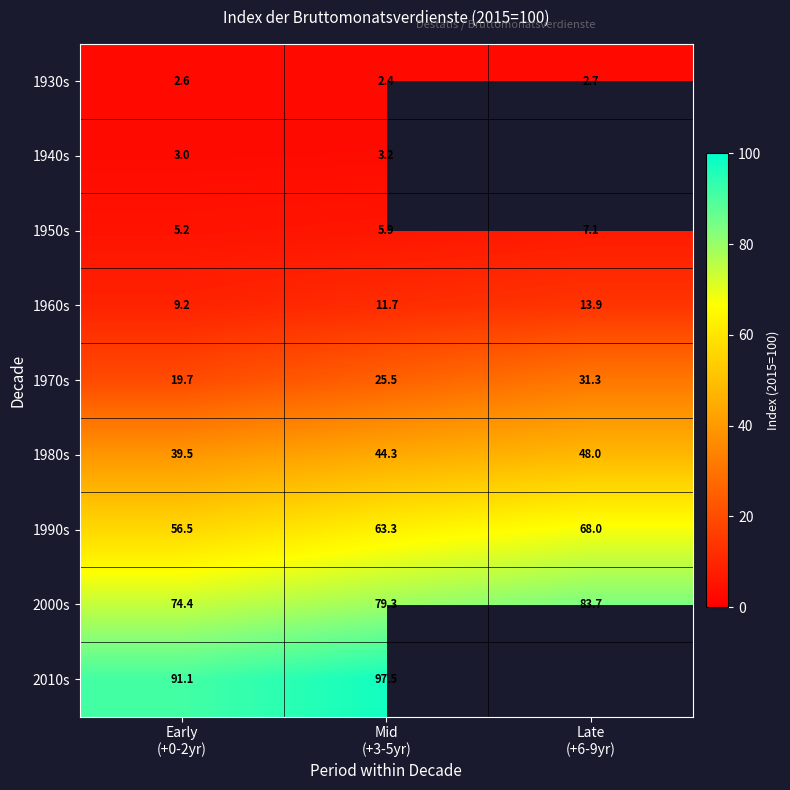

What is the difference between the second highest and minimum values in the 1970s series?

5.8